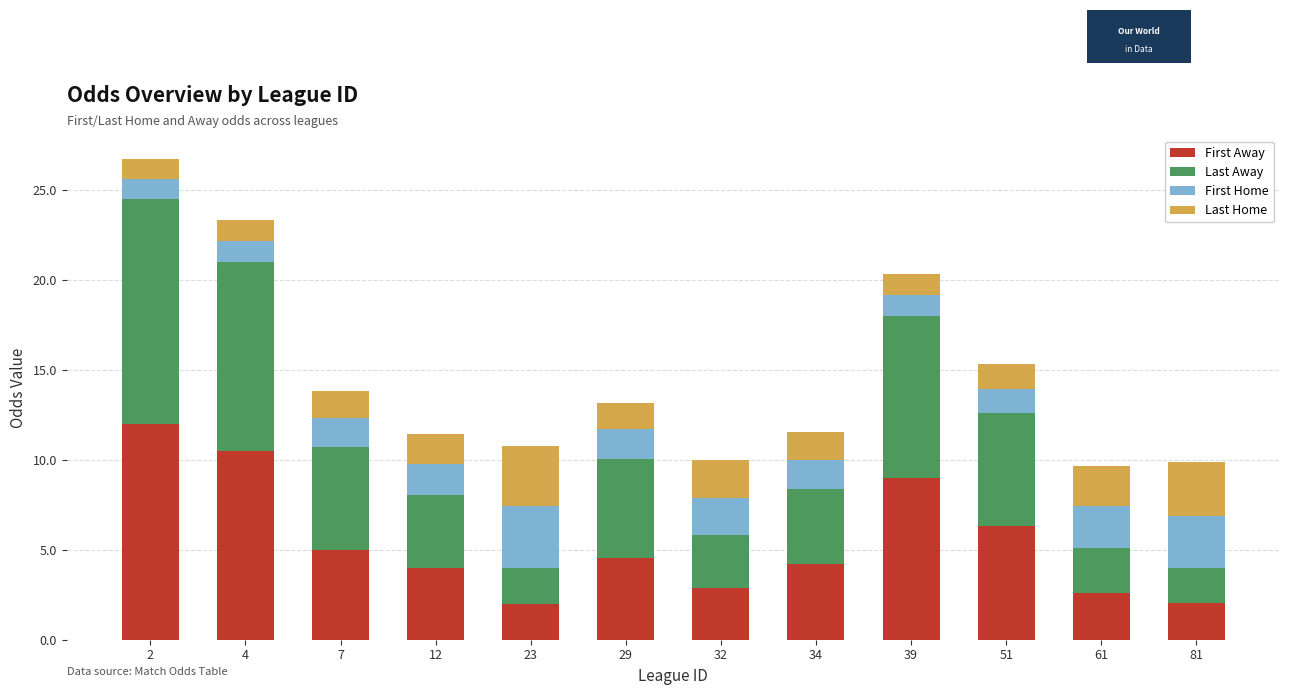

What is the highest value of the First Away series?

12.0